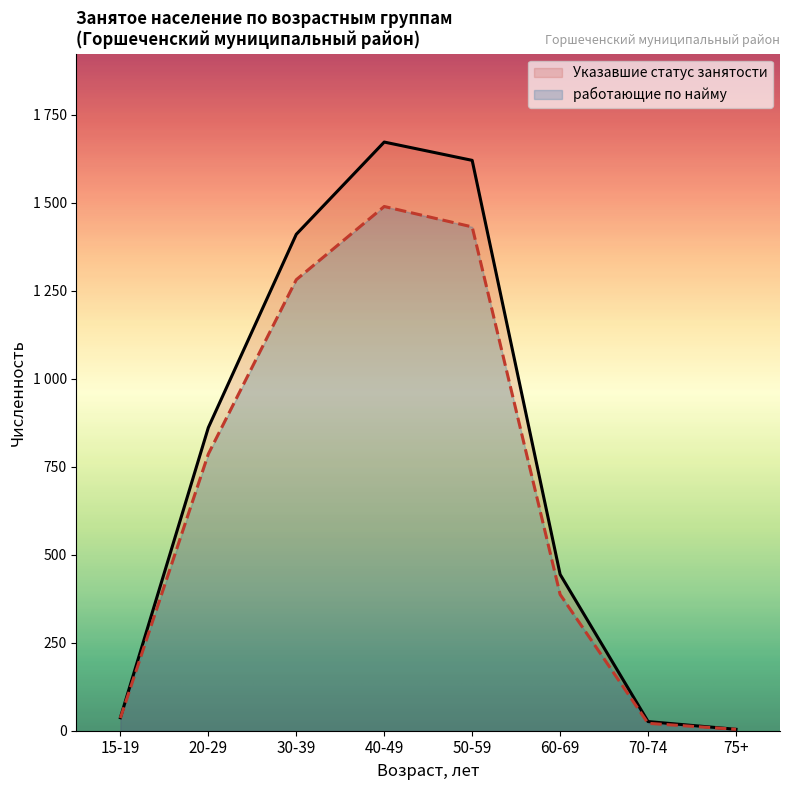

What is the difference between the работающие по найму values at 75+ and 20-29?

782